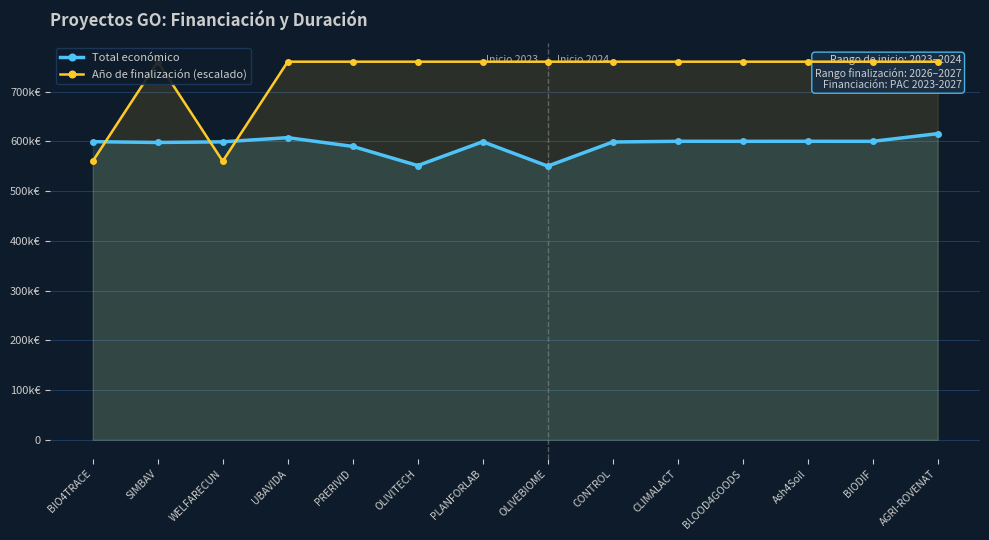

What is the spread (max minus min) of values at BLOOD4GOODS?

160040